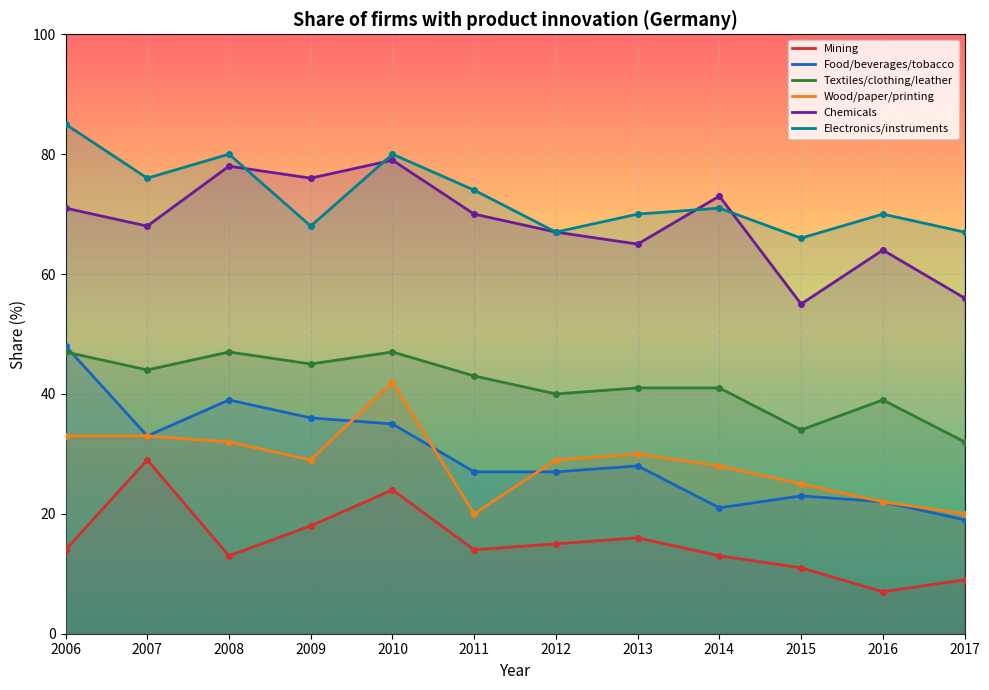

Which series has the largest total across all categories?

Electronics/instruments